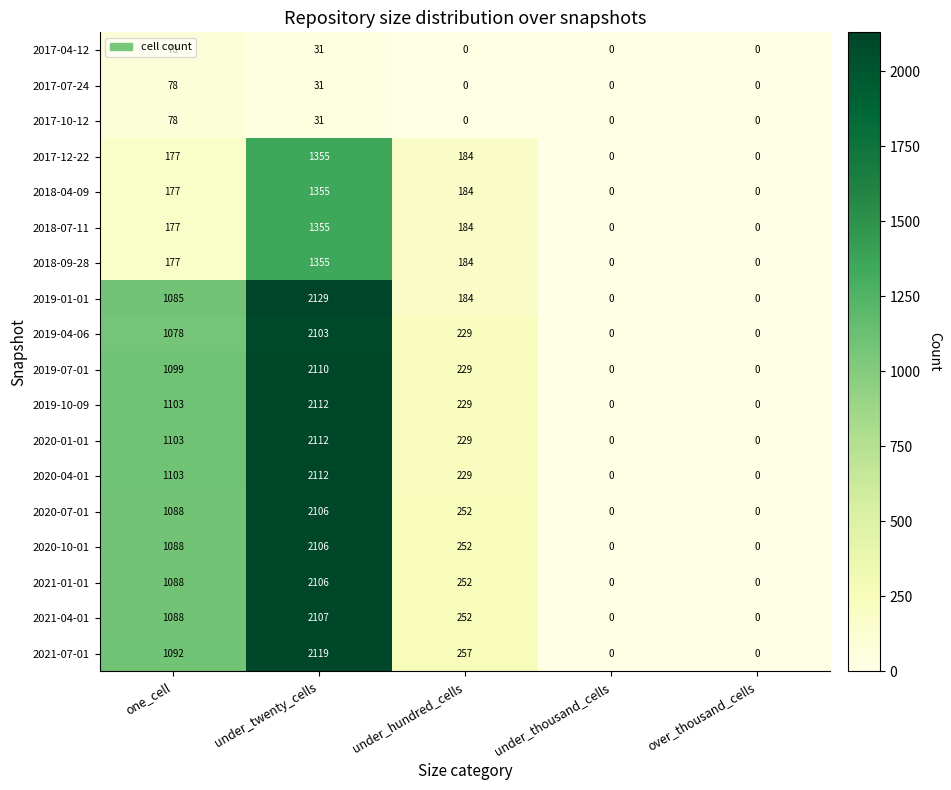

What is the difference between the highest and lowest values at under_twenty_cells?

2098